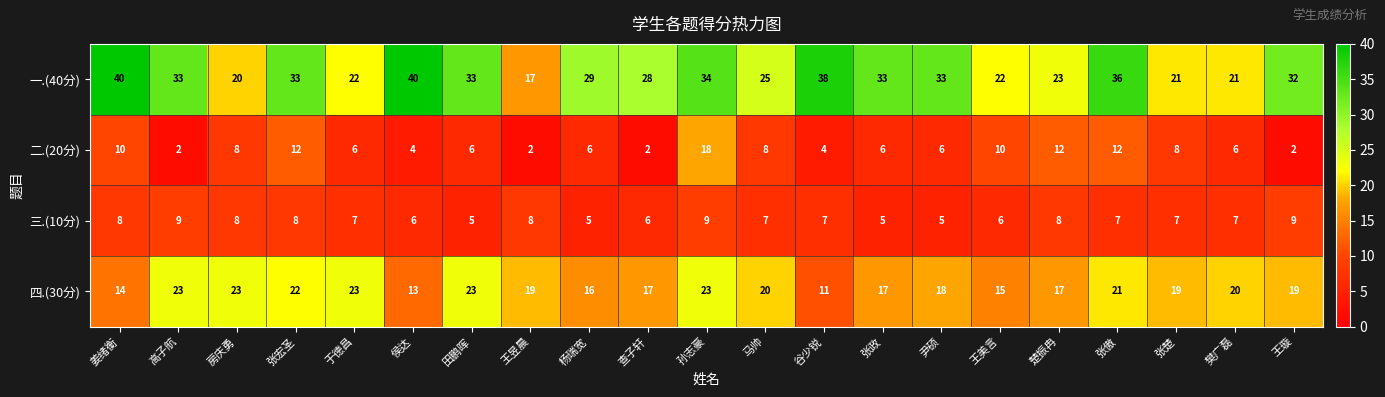

At how many categories does at least one series exceed 24?

14